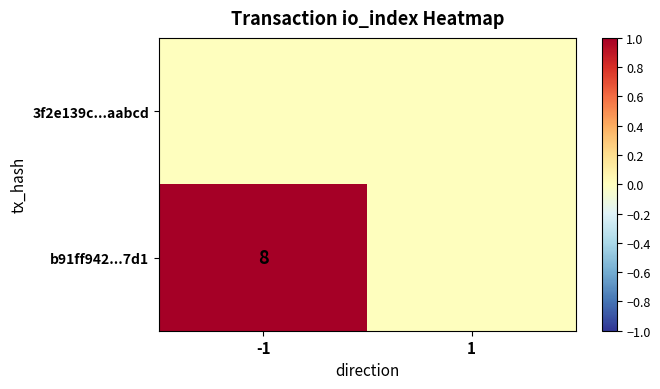

The value of b91ff942...7d1 at -1 is 8. True or false?

True